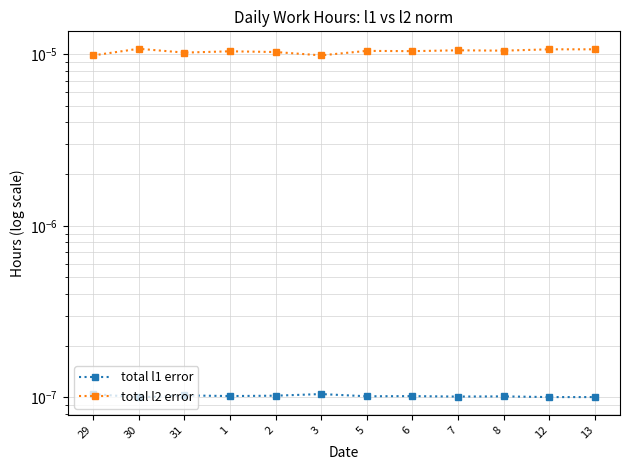

Which has a higher value, 31 or 1?

31